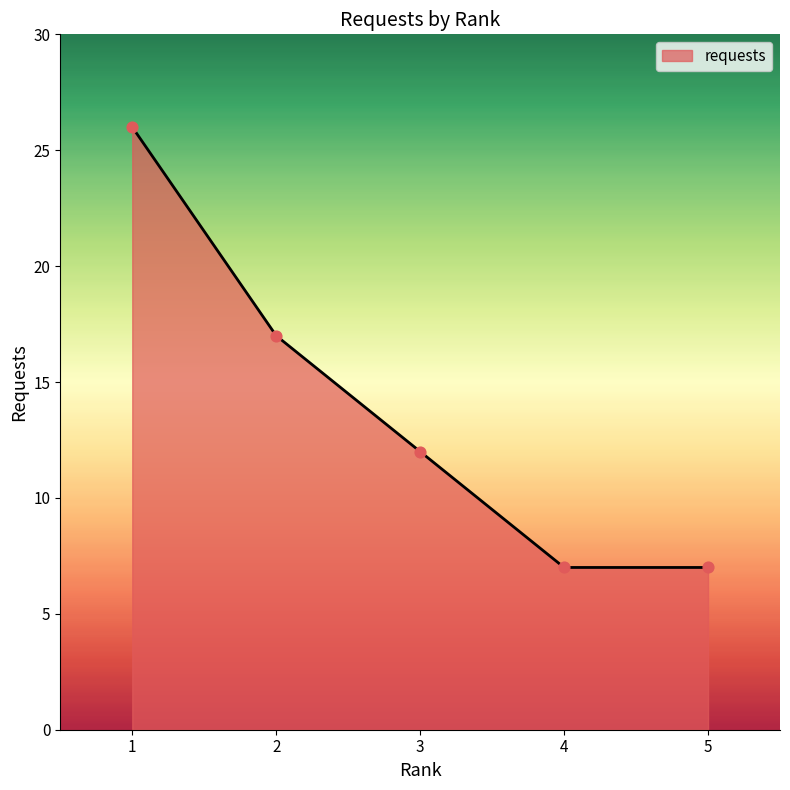

Approximately how many times larger is the value at 4 compared to 3?

0.6